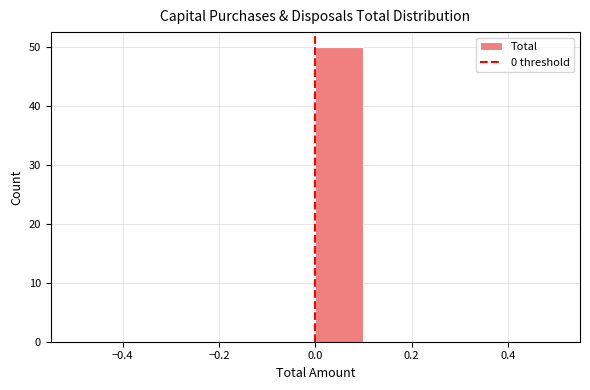

Over which range of the x-axis is the bar tallest?

0.0 to 0.1